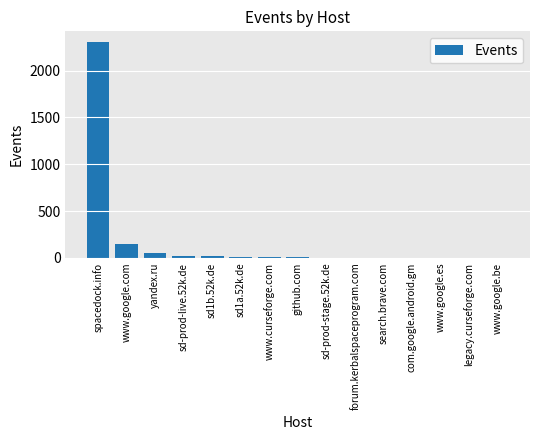

The chart shows a value of 21 at sd1b.52k.de. True or false?

True